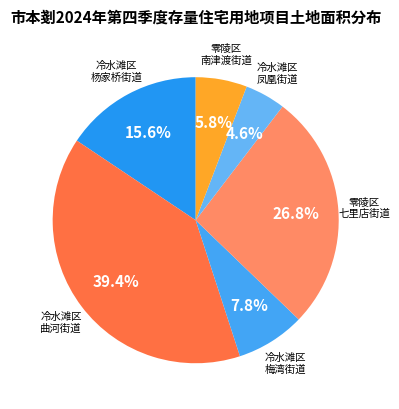

To the nearest percent, what is the average slice percentage?

17%